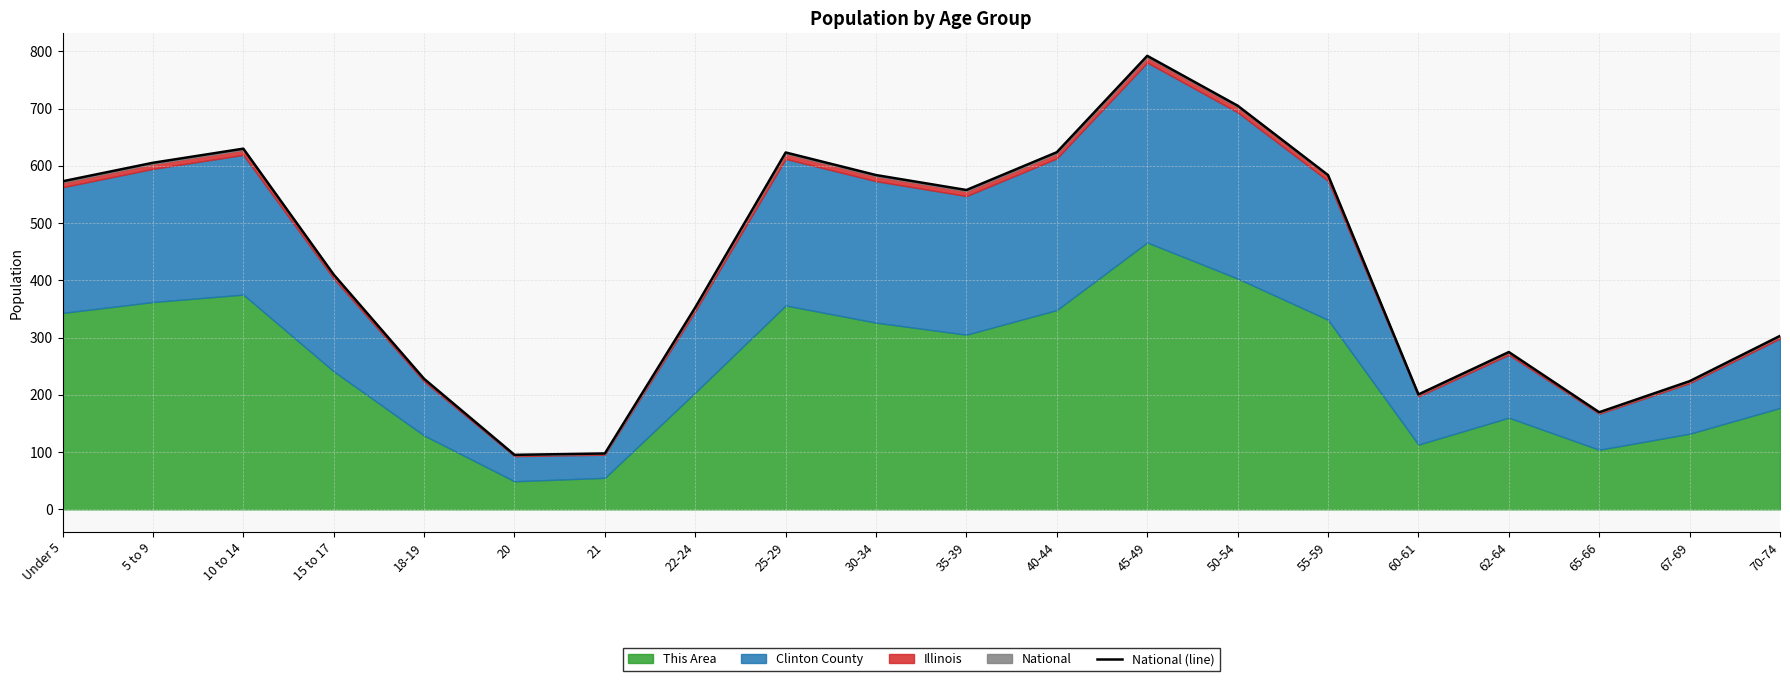

Which label corresponds to the smallest value in the chart?

20